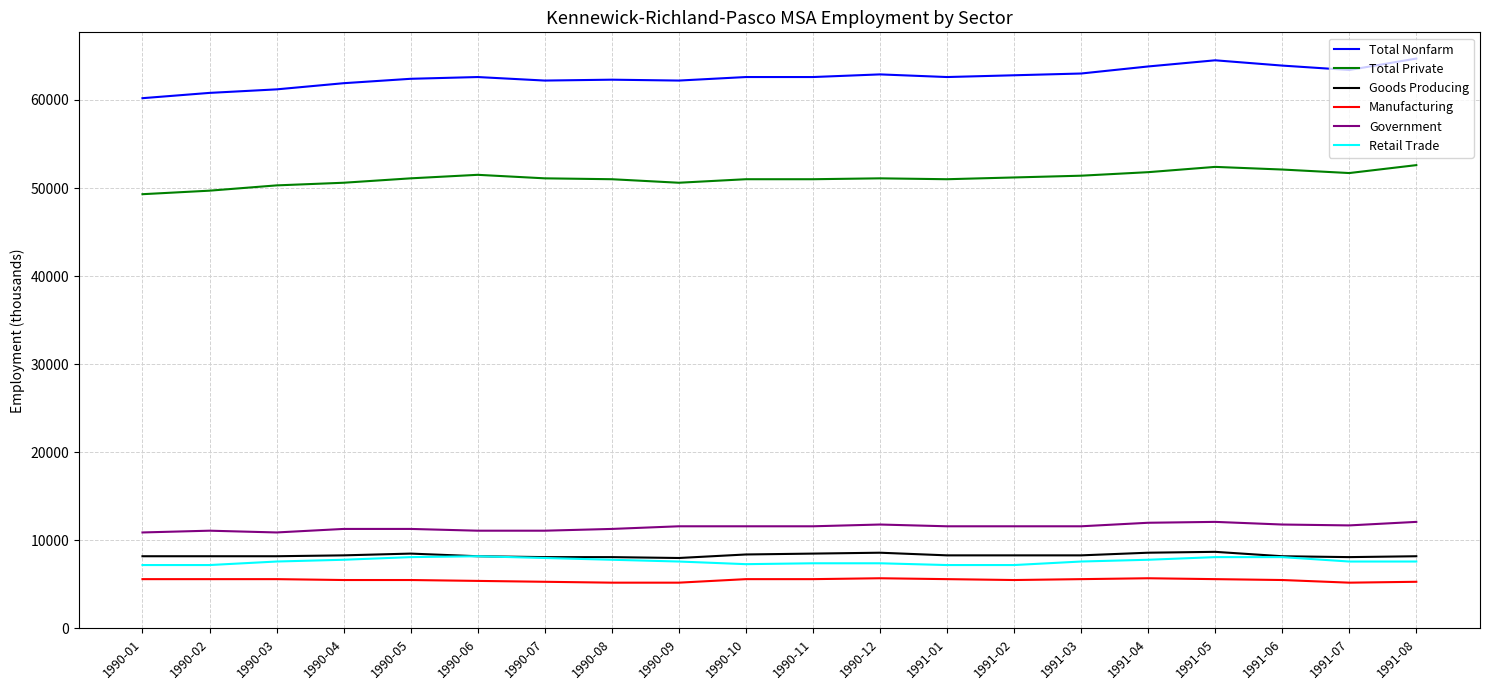

How many values in the Retail Trade series are below 7600?

7